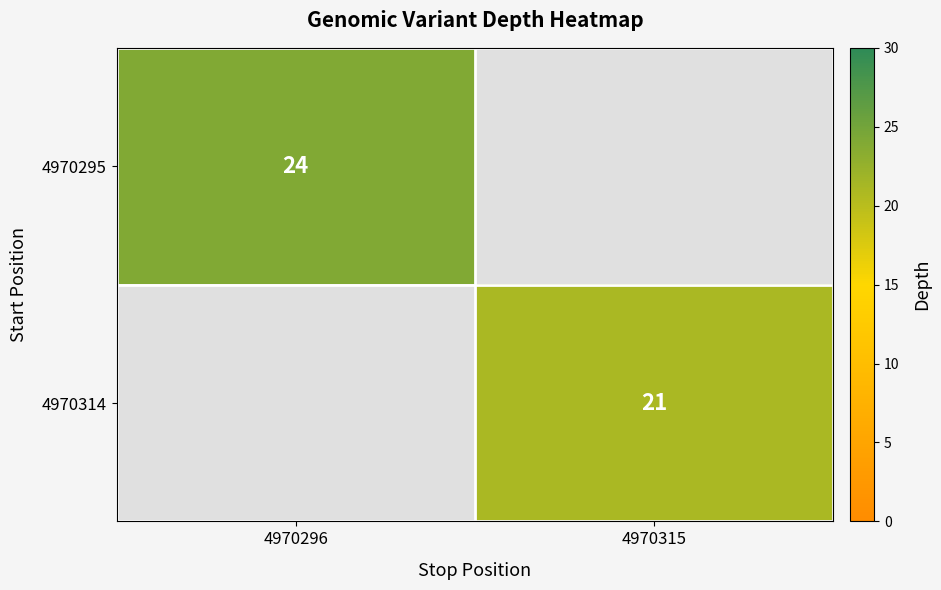

Is it true that 4970295 equals 12 at 4970296?

False